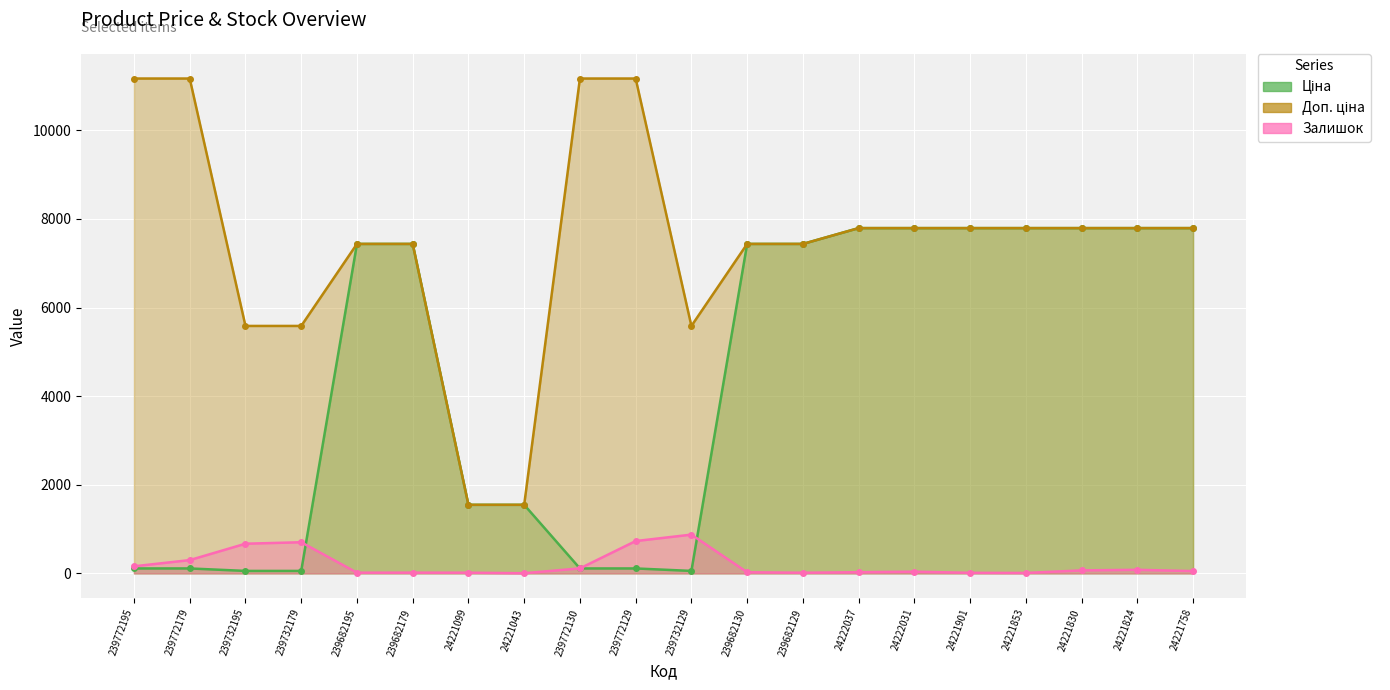

Reading left to right, transcribe all the data shown in this chart.

Ціна: 111.7	111.7	55.9	55.9	7436.2	7436.2	1547.7	1547.7	111.7	111.7	55.9	7436.2	7436.2	7792.9	7792.9	7792.9	7792.9	7792.9	7792.9	7792.9
Доп. ціна: 11169.0	11169.0	5585.0	5585.0	7436.2	7436.2	1548.0	1548.0	11169.0	11169.0	5585.0	7436.2	7436.2	7792.9	7792.9	7792.9	7792.9	7792.9	7792.9	7792.9
Залишок: 160.0	300.0	670.0	703.0	16.0	17.0	16.0	4.0	113.0	730.0	875.0	26.0	15.0	27.0	39.0	13.0	10.0	68.0	81.0	52.0